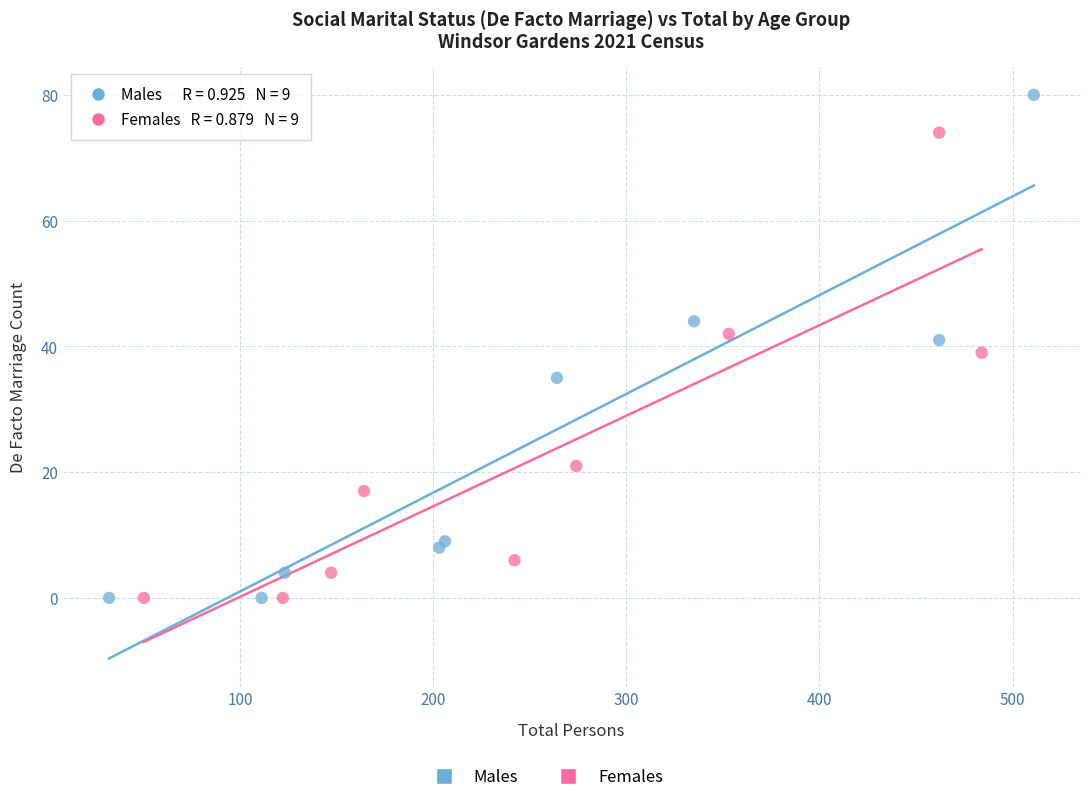

Which series contains the highest Y value?

Males